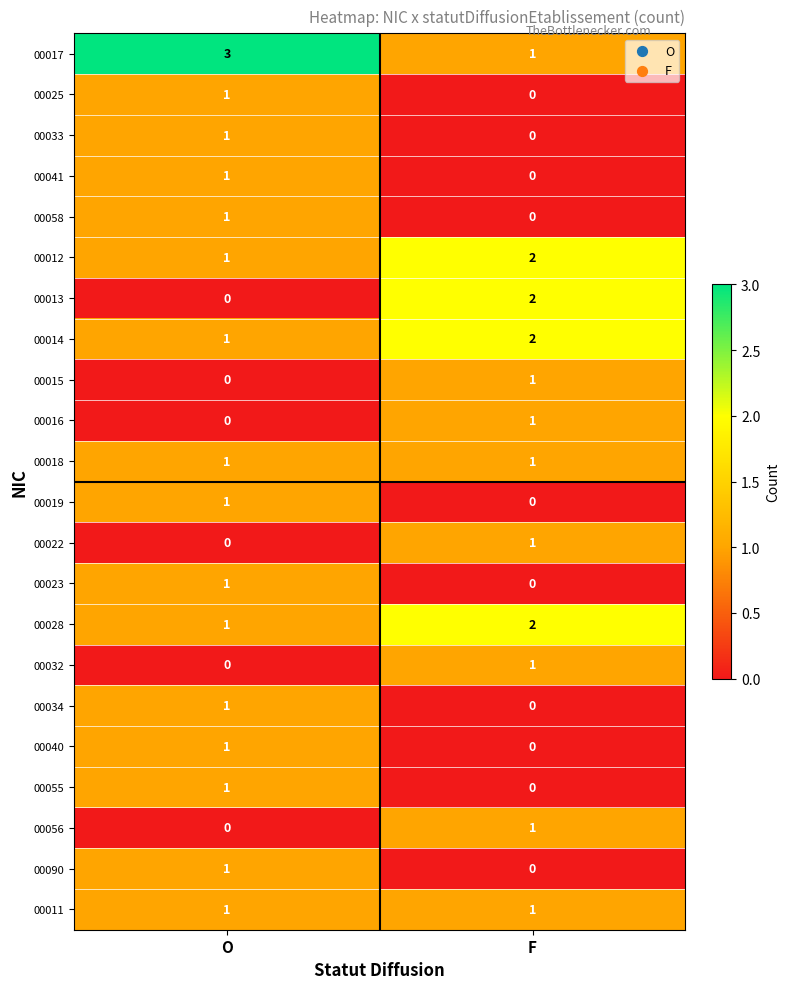

At which label does 00014 reach its minimum?

O